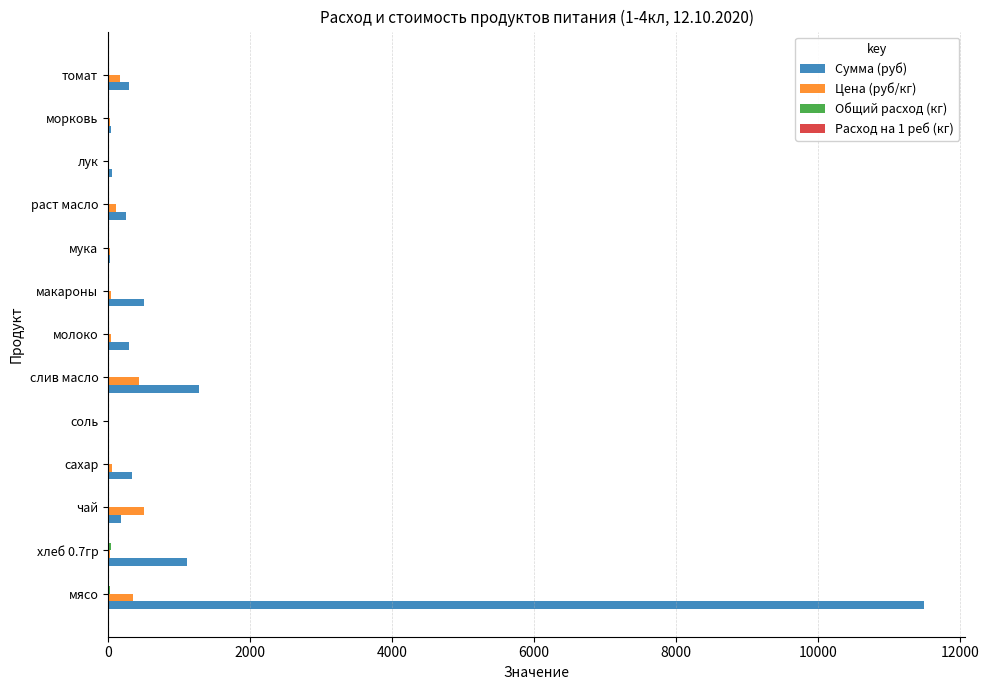

Which category has the highest value across all series?

мясо